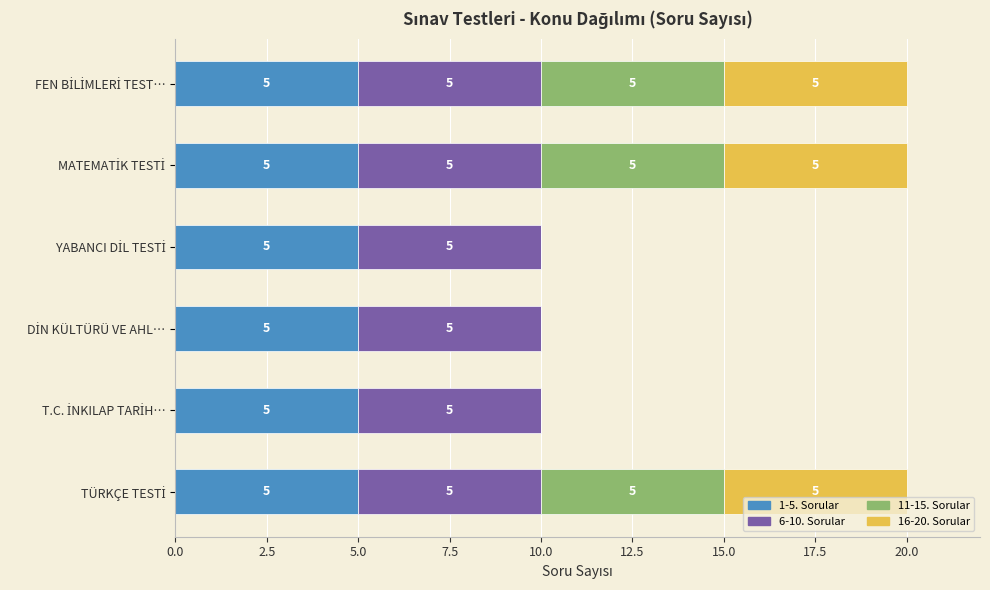

What is the maximum value for 1-5. Sorular?

5